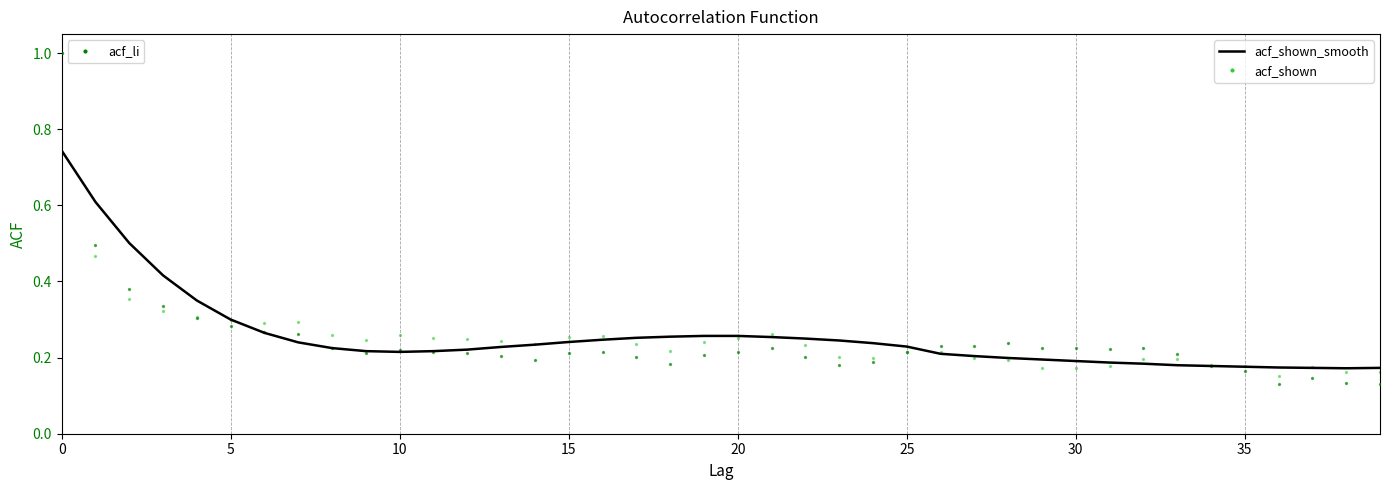

Which series contains the lowest Y value?

acf_li